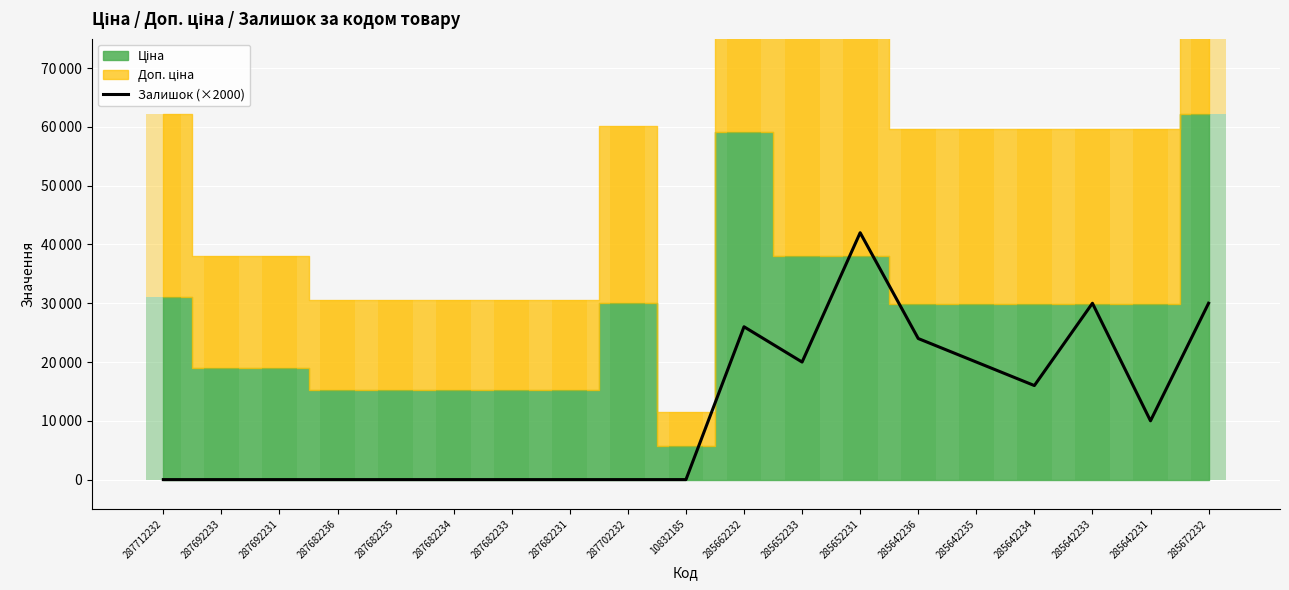

Reading left to right, extract all data points from this chart.

0	0	0	0	0	0	0	0	0	0	26000	20000	42000	24000	20000	16000	30000	10000	30000